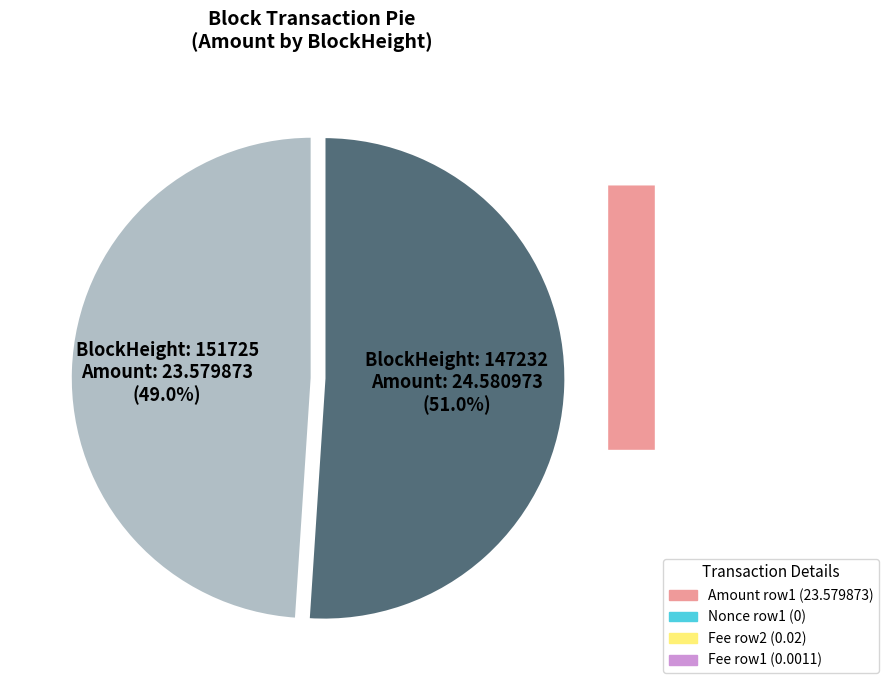

What is the largest slice in the pie chart?

147232